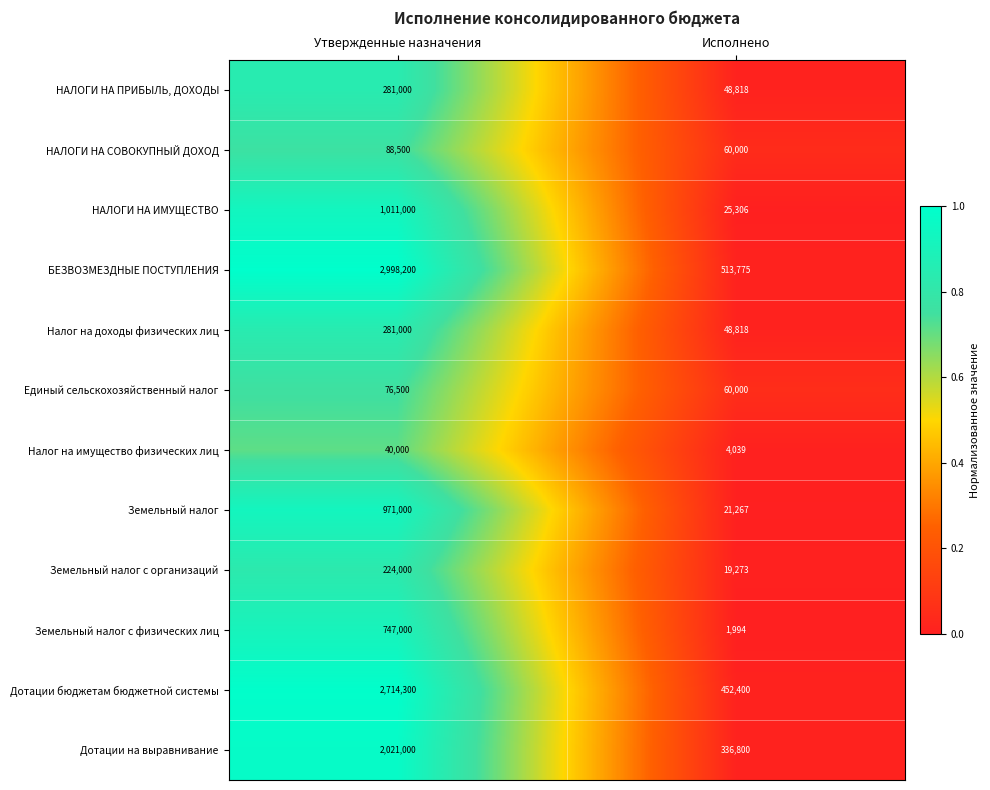

At which category is the sum across all series the highest?

Утвержденные назначения